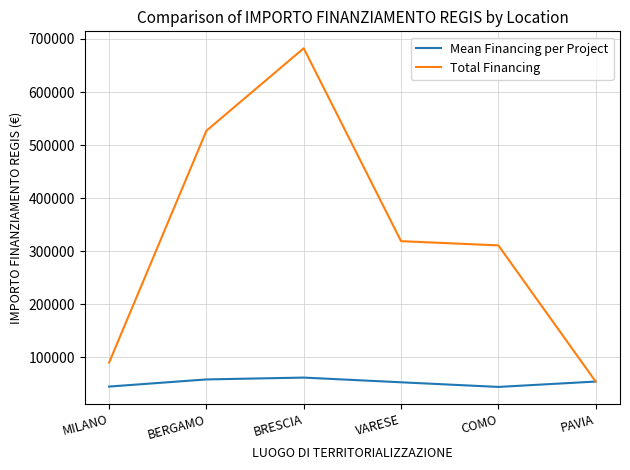

Rank the series at BERGAMO from lowest to highest value.

Mean Financing per Project, Total Financing